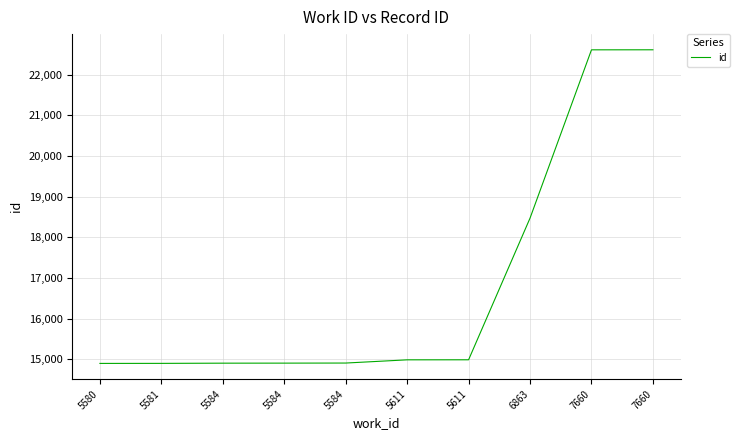

How many lines are shown in the chart?

1